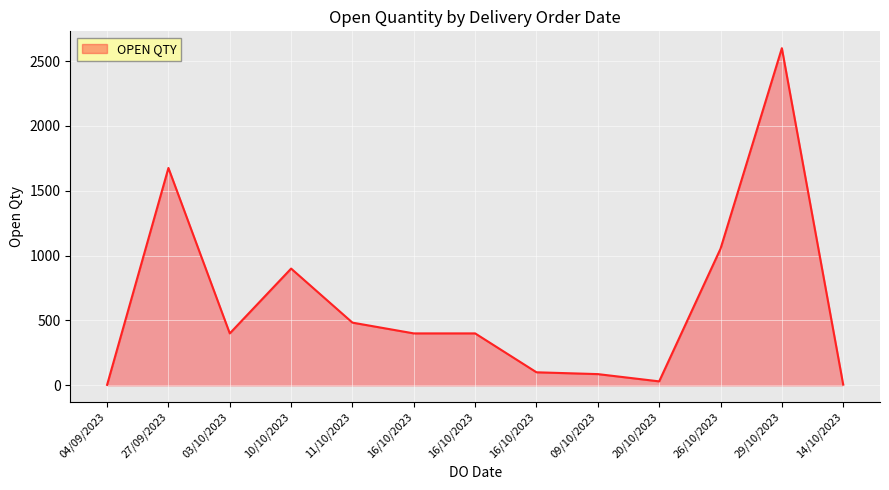

Is this an area chart (filled region under the line)?

Yes